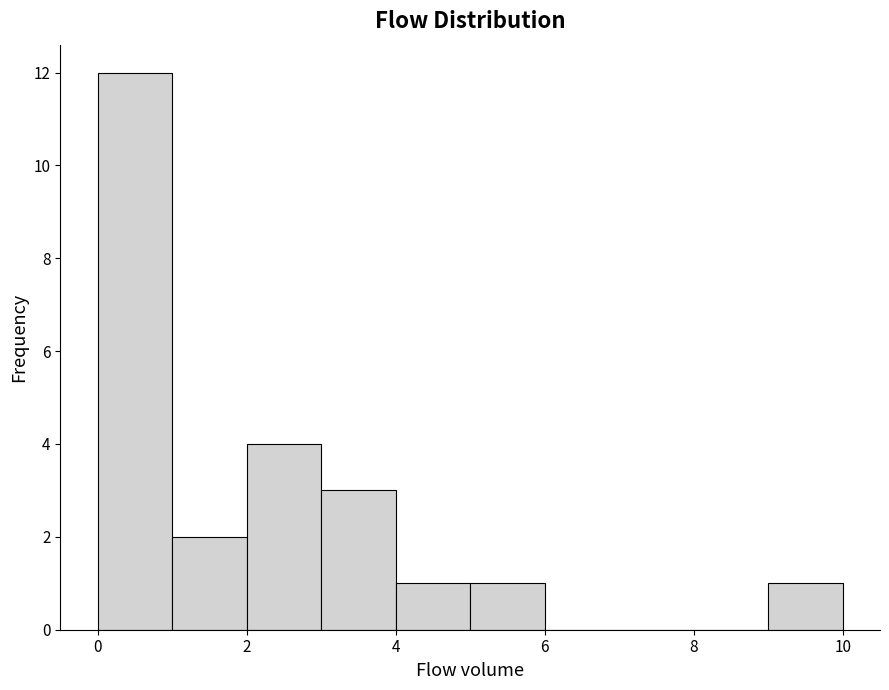

How tall is the bar that spans 0 to 1 on the x-axis? The values are not printed on the chart, so give them approximately, as read against the axis.

12